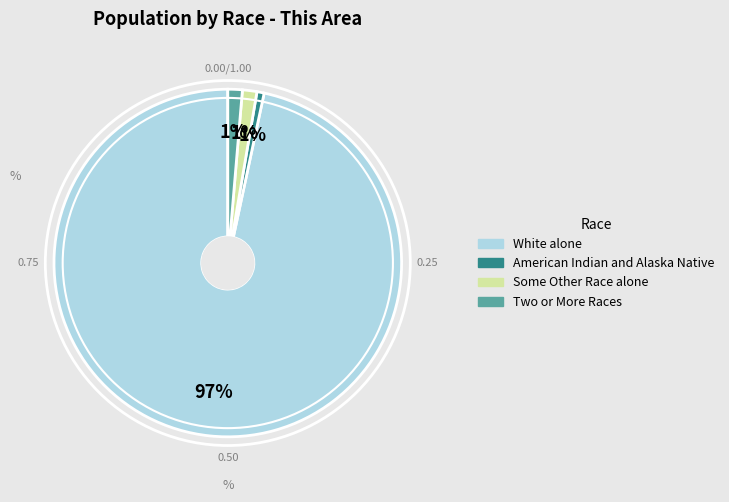

Count the number of slices in the pie.

4